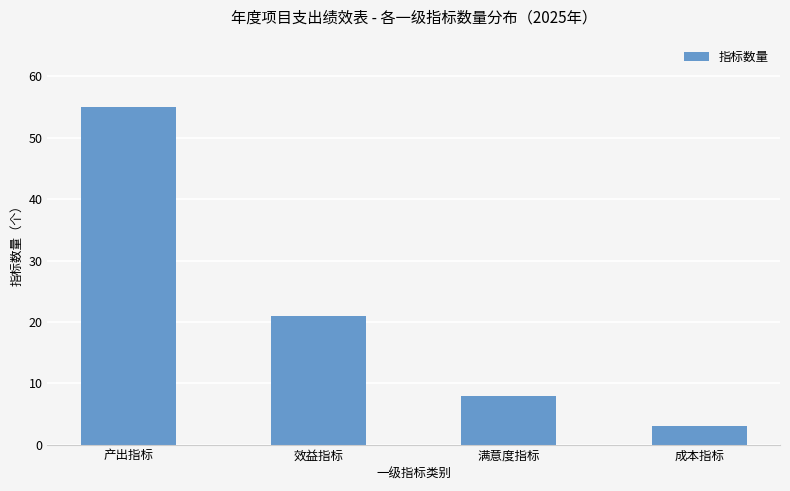

The value at 产出指标 is 55. True or false?

True